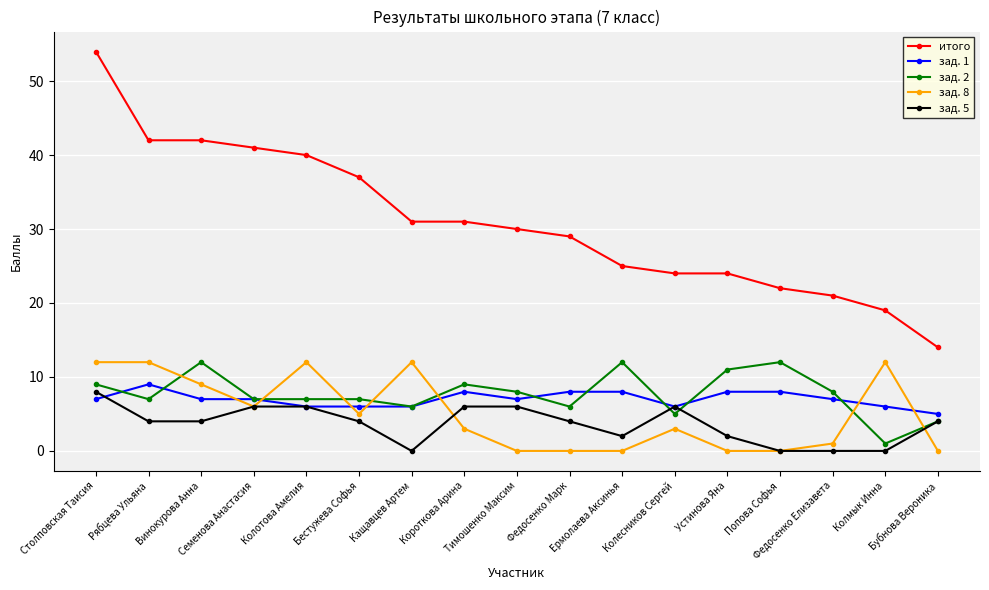

Is the value of зад. 8 at Бестужева Софья greater than the value of итого at Федосенко Марк?

No